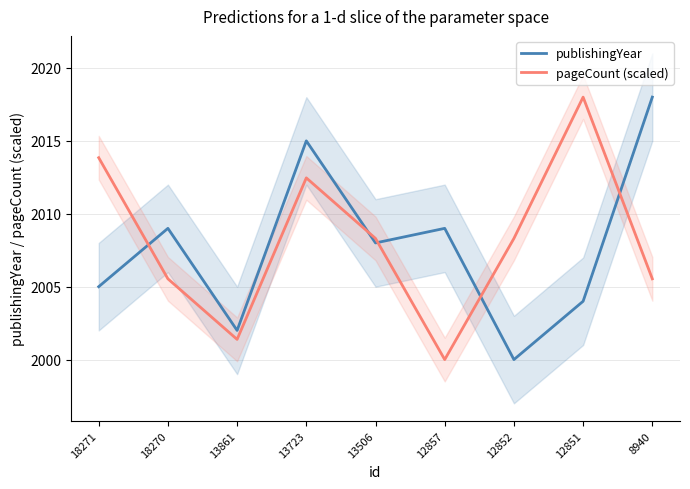

Between 12852 and 13506, which is larger?

13506